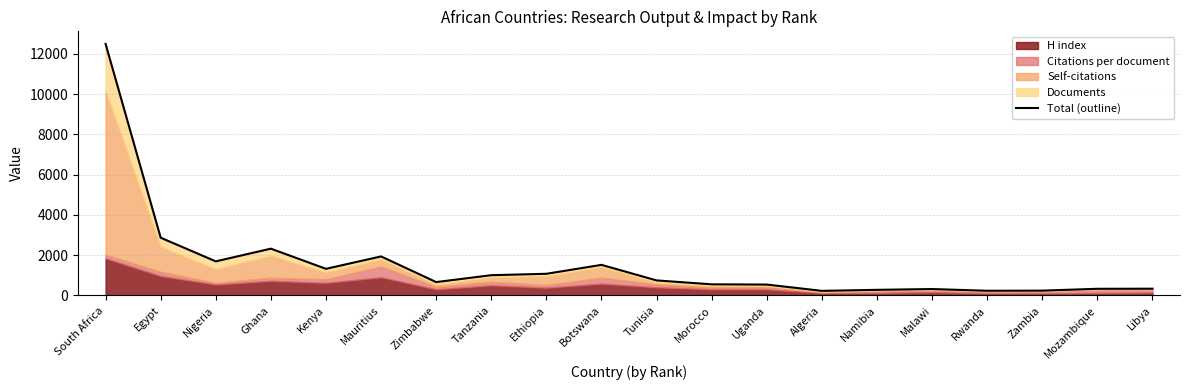

How many lines are shown in the chart?

1